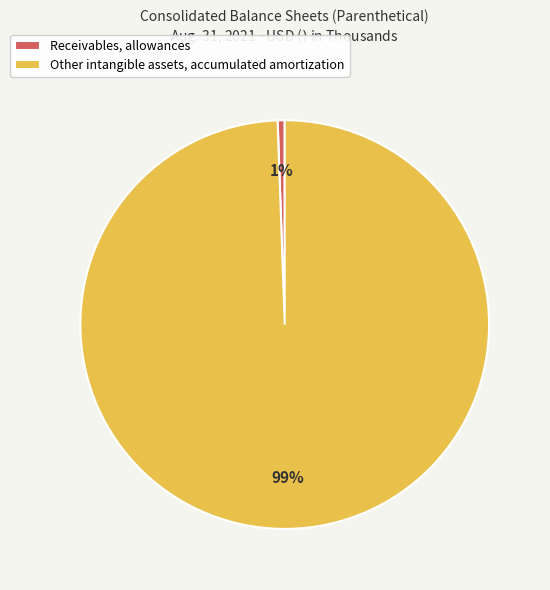

To the nearest percent, what is the average slice percentage?

50%